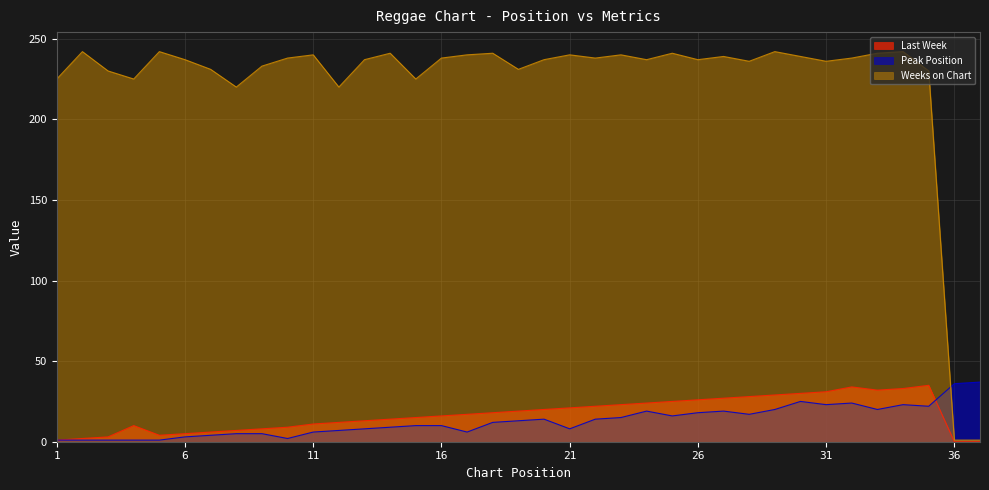

Reading left to right, extract all data points from this chart.

Last Week: 1	2	3	10	4	5	6	7	8	9	11	12	13	14	15	16	17	18	19	20	21	22	23	24	25	26	27	28	29	30	31	34	32	33	35	0	0
Peak Position: 1	1	1	1	1	3	4	5	5	2	6	7	8	9	10	10	6	12	13	14	8	14	15	19	16	18	19	17	20	25	23	24	20	23	22	36	37
Weeks on Chart: 225	242	230	225	242	237	231	220	233	238	240	220	237	241	225	238	240	241	231	237	240	238	240	237	241	237	239	236	242	239	236	238	241	242	230	1	1